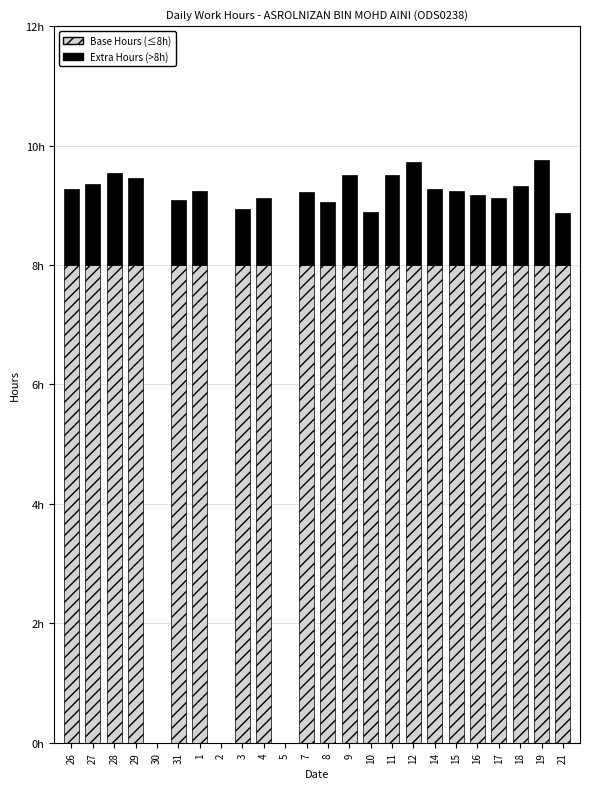

The value of Extra Hours (>8h) at 5 is -0.6. True or false?

False